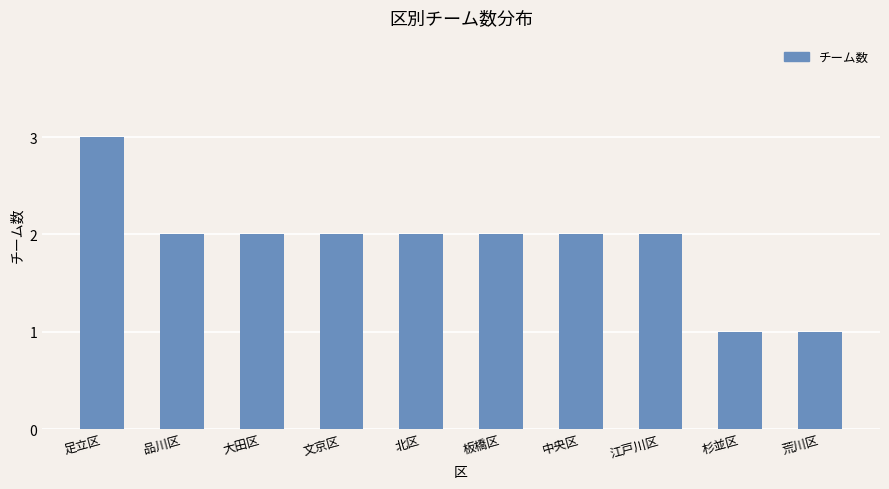

At which label does the data first exceed 2?

足立区